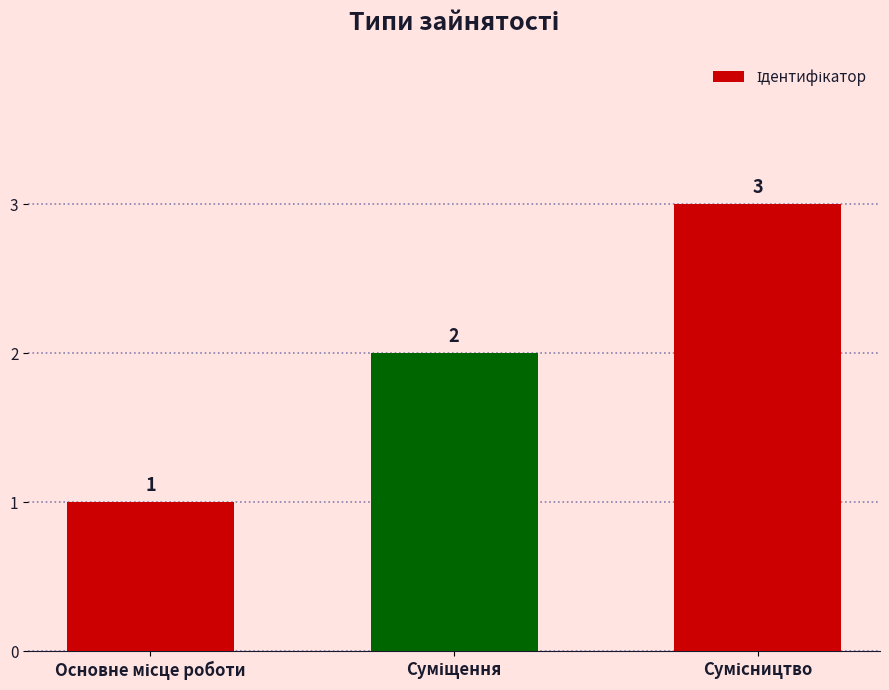

Count the values in the range 1 to 3.

3